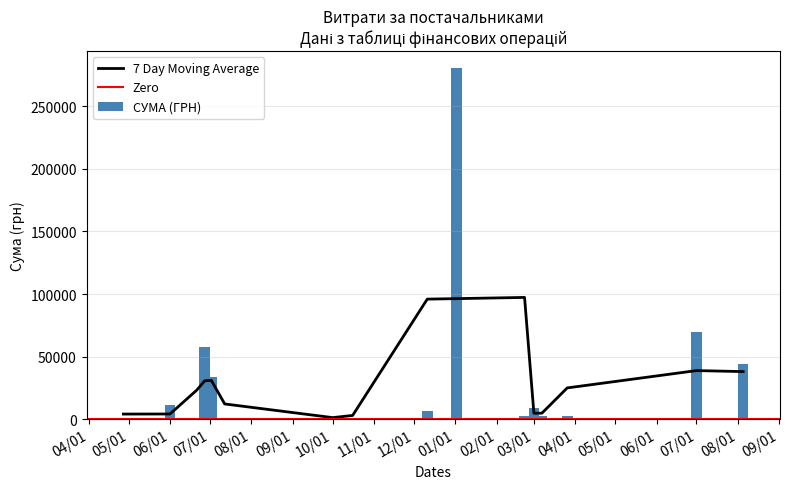

What is the minimum value shown in the chart?

225.0